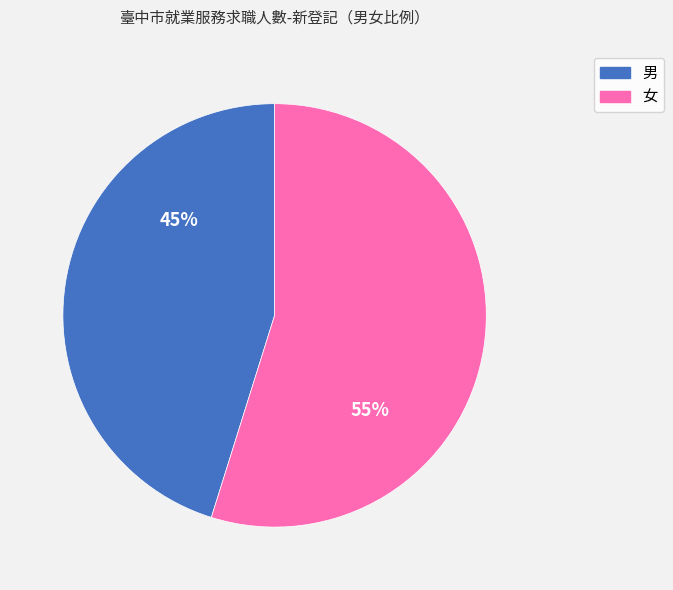

Which slice is the largest?

女